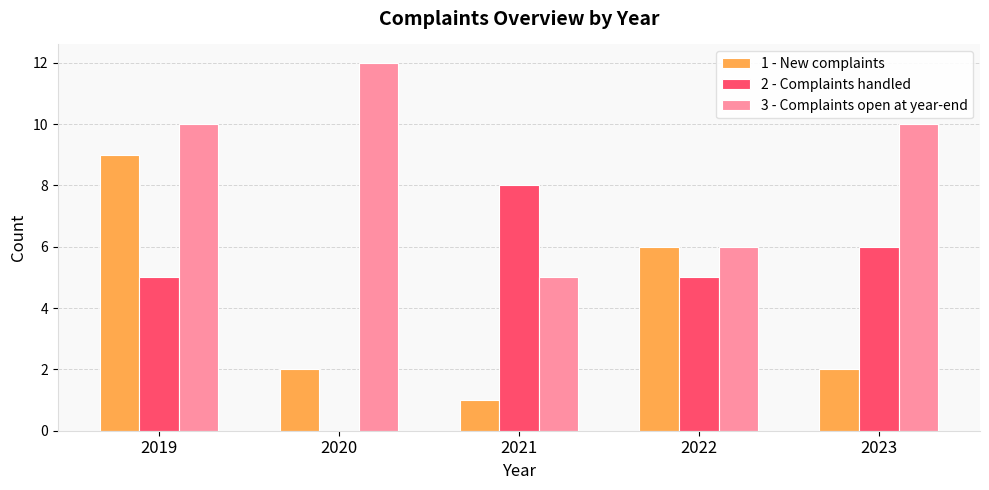

How many groups of bars are there?

5